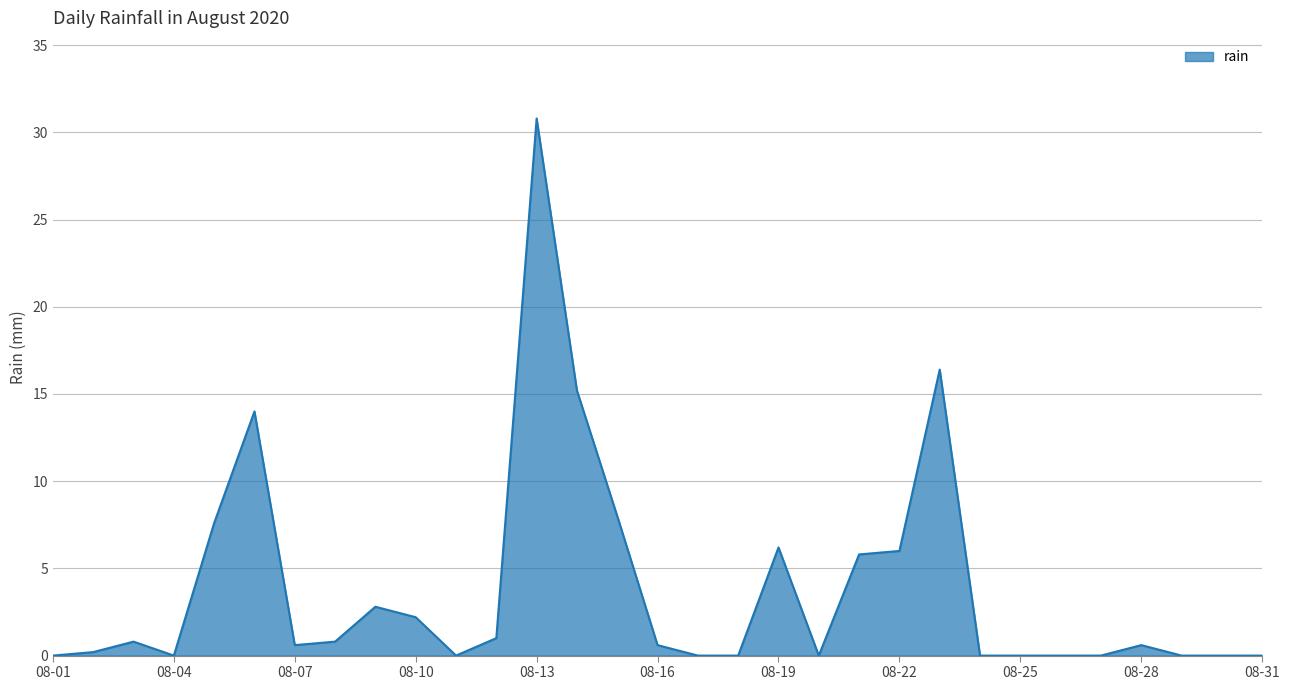

What is the greatest value displayed?

30.8